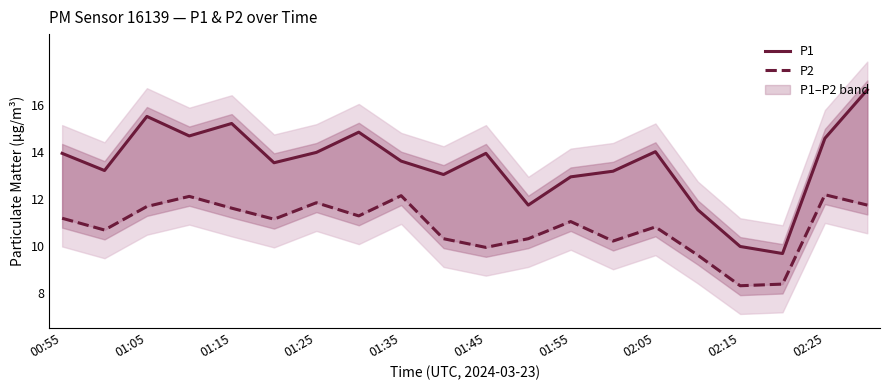

Is this an area chart (filled region under the line)?

No